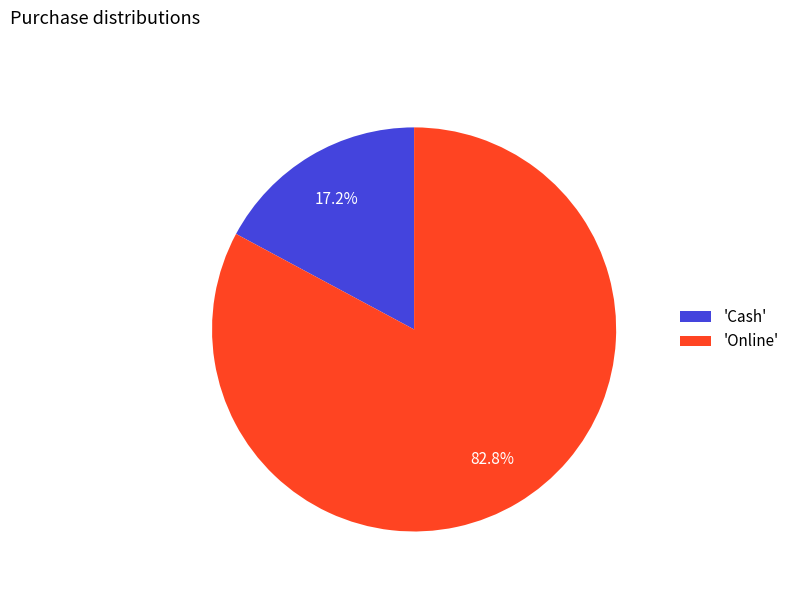

Which slice is the largest?

'Online'